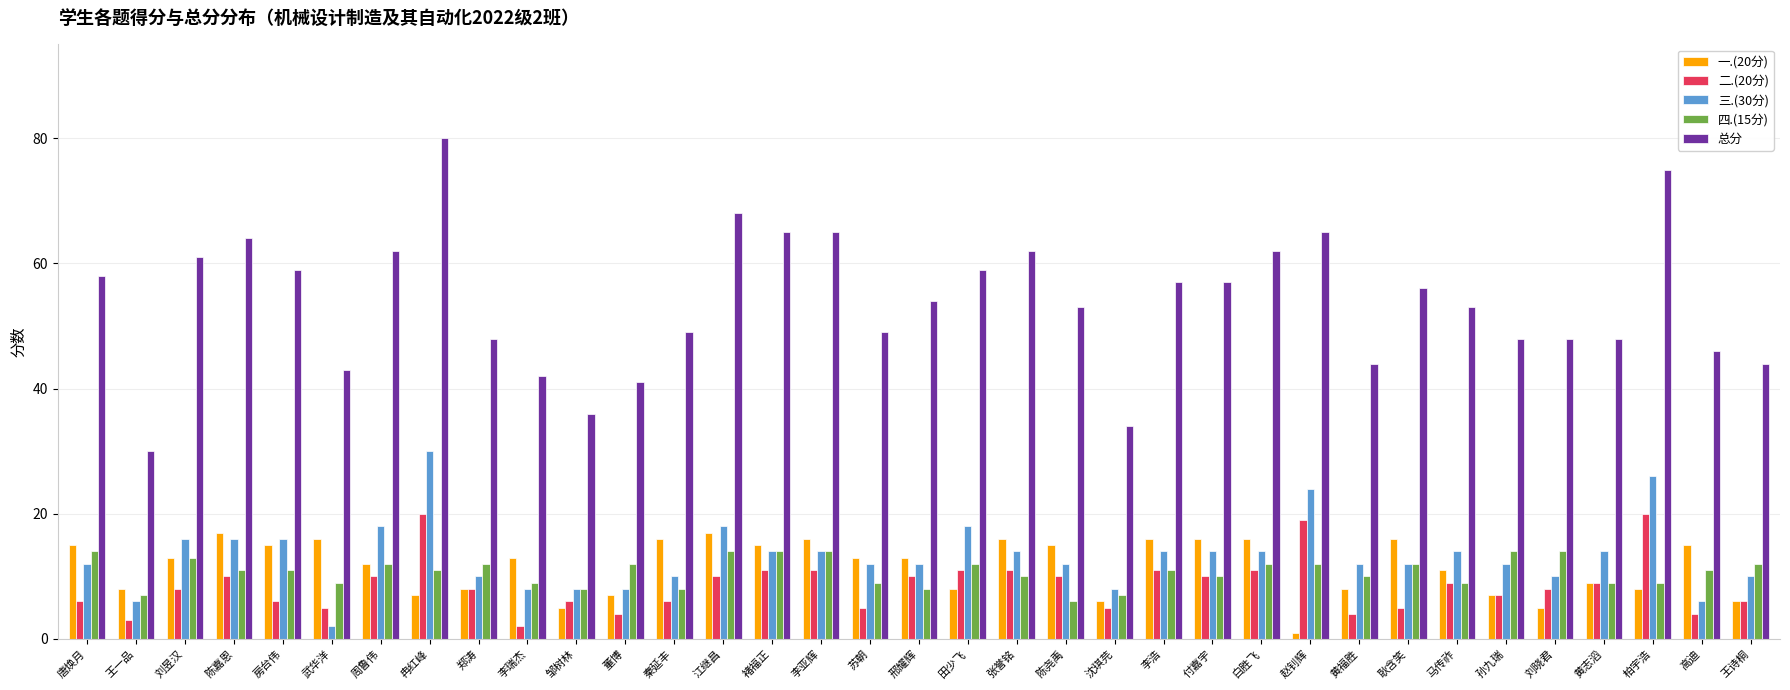

How many series are shown in this chart?

5